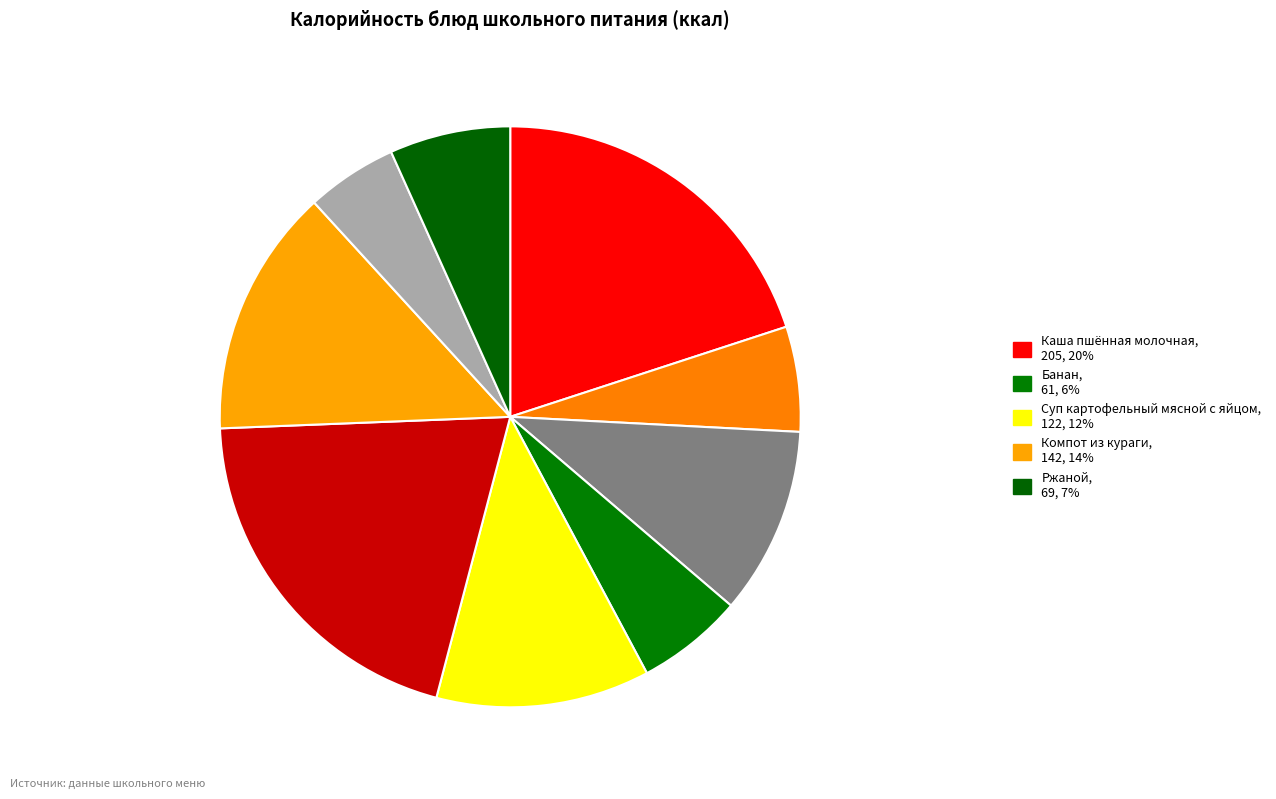

How many slices are in this pie chart?

9